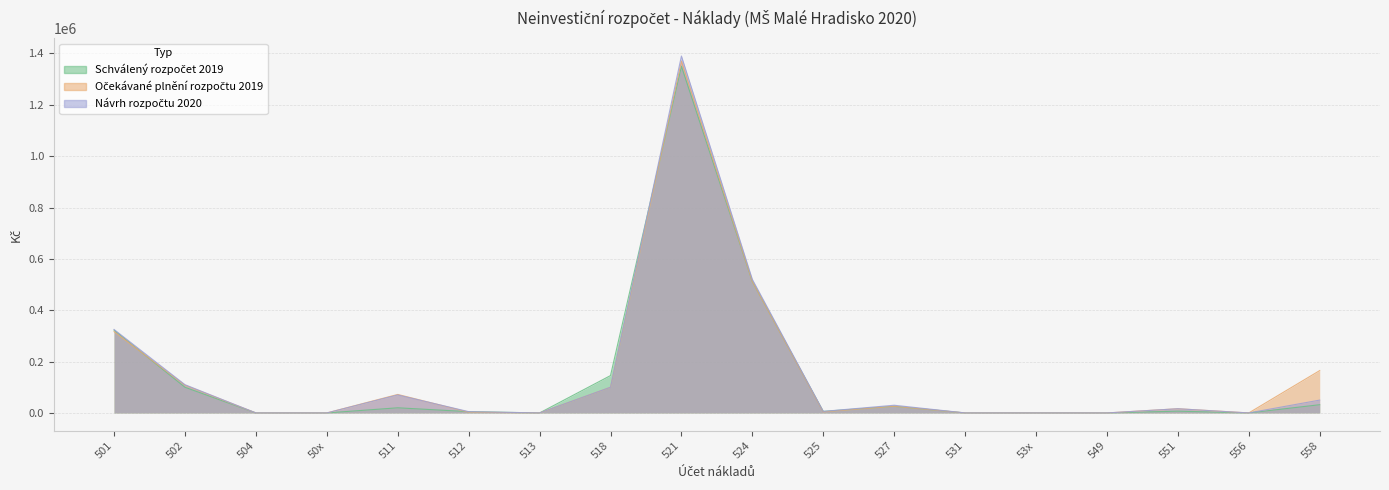

Which series has the widest spread of values?

Návrh rozpočtu 2020